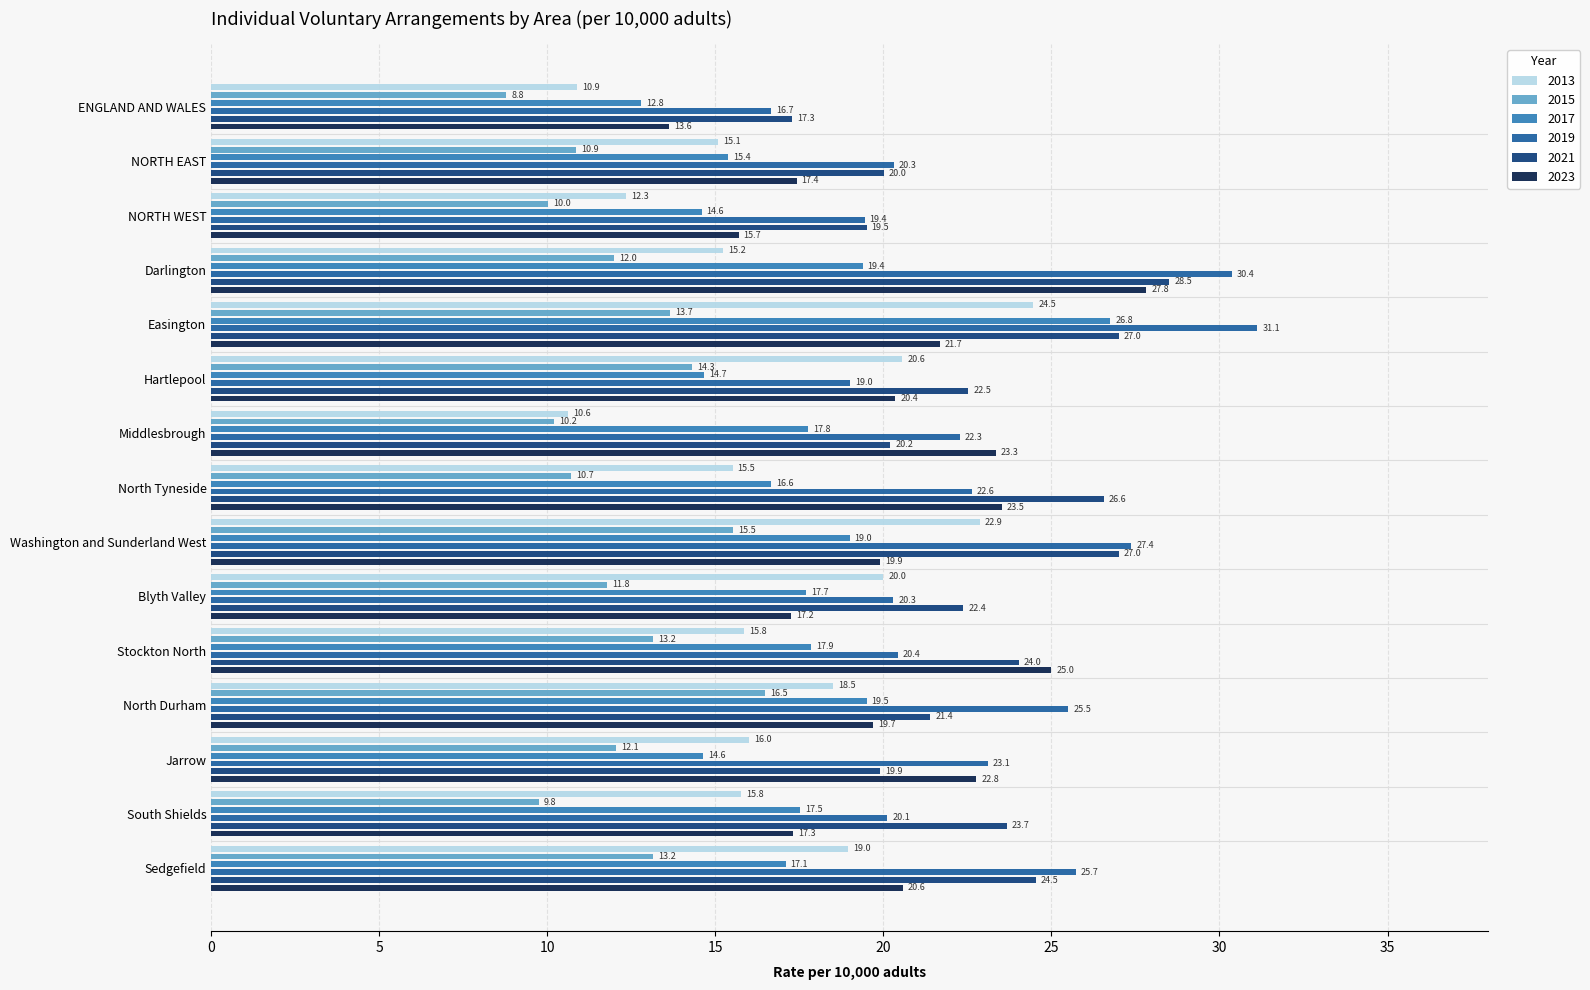

Reading left to right, what are all the values shown in this chart?

2013: ENGLAND AND WALES=10.9	NORTH EAST=15.1	NORTH WEST=12.3	Darlington=15.2	Easington=24.5	Hartlepool=20.6	Middlesbrough=10.6	North Tyneside=15.5	Washington and Sunderland West=22.9	Blyth Valley=20.0	Stockton North=15.8	North Durham=18.5	Jarrow=16.0	South Shields=15.8	Sedgefield=19.0
2015: ENGLAND AND WALES=8.8	NORTH EAST=10.9	NORTH WEST=10.0	Darlington=12.0	Easington=13.7	Hartlepool=14.3	Middlesbrough=10.2	North Tyneside=10.7	Washington and Sunderland West=15.5	Blyth Valley=11.8	Stockton North=13.2	North Durham=16.5	Jarrow=12.1	South Shields=9.8	Sedgefield=13.2
2017: ENGLAND AND WALES=12.8	NORTH EAST=15.4	NORTH WEST=14.6	Darlington=19.4	Easington=26.8	Hartlepool=14.7	Middlesbrough=17.8	North Tyneside=16.6	Washington and Sunderland West=19.0	Blyth Valley=17.7	Stockton North=17.9	North Durham=19.5	Jarrow=14.6	South Shields=17.5	Sedgefield=17.1
2019: ENGLAND AND WALES=16.7	NORTH EAST=20.3	NORTH WEST=19.4	Darlington=30.4	Easington=31.1	Hartlepool=19.0	Middlesbrough=22.3	North Tyneside=22.6	Washington and Sunderland West=27.4	Blyth Valley=20.3	Stockton North=20.4	North Durham=25.5	Jarrow=23.1	South Shields=20.1	Sedgefield=25.7
2021: ENGLAND AND WALES=17.3	NORTH EAST=20.0	NORTH WEST=19.5	Darlington=28.5	Easington=27.0	Hartlepool=22.5	Middlesbrough=20.2	North Tyneside=26.6	Washington and Sunderland West=27.0	Blyth Valley=22.4	Stockton North=24.0	North Durham=21.4	Jarrow=19.9	South Shields=23.7	Sedgefield=24.5
2023: ENGLAND AND WALES=13.6	NORTH EAST=17.4	NORTH WEST=15.7	Darlington=27.8	Easington=21.7	Hartlepool=20.4	Middlesbrough=23.3	North Tyneside=23.5	Washington and Sunderland West=19.9	Blyth Valley=17.2	Stockton North=25.0	North Durham=19.7	Jarrow=22.8	South Shields=17.3	Sedgefield=20.6